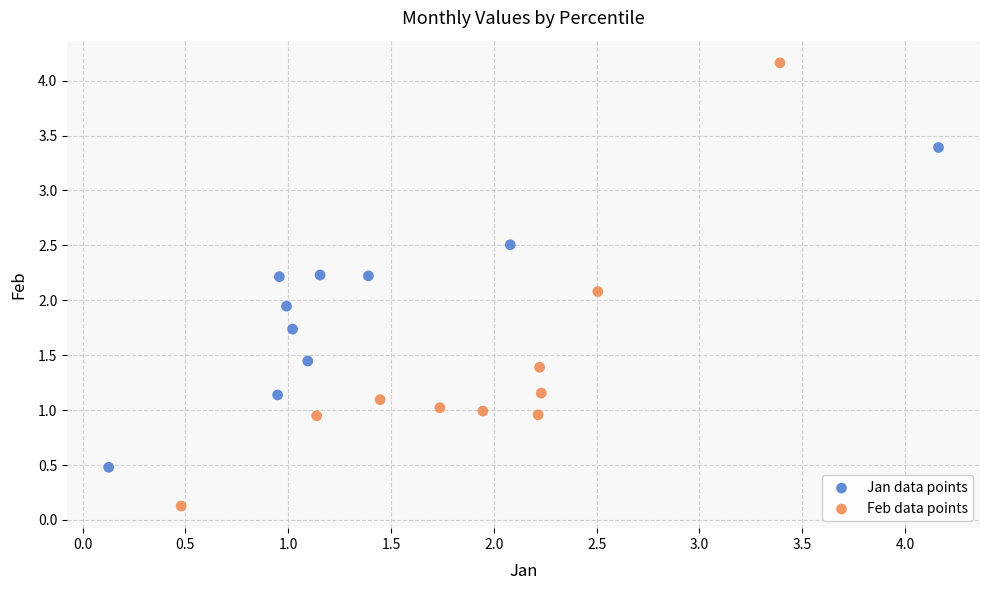

Which series has the largest Y range (max minus min)?

Feb data points